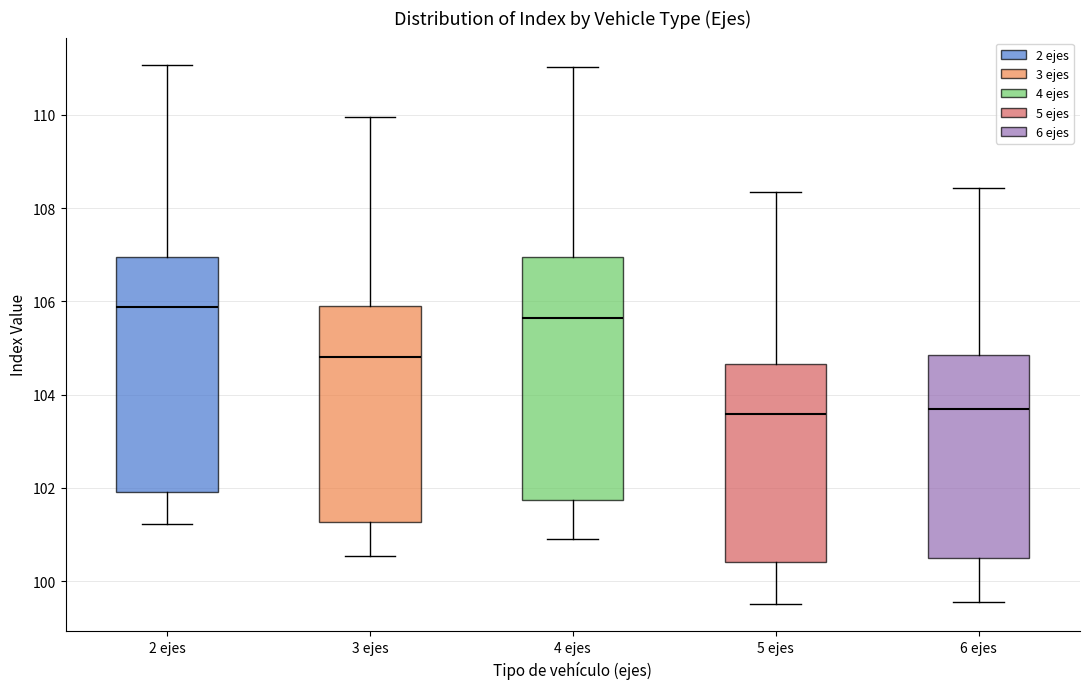

Reading left to right, transcribe this box plot: for each box, give where its median line is, the range the box spans, and where its two whiskers end, as read against the y-axis. The values are not printed on the chart, so give them approximately, as read against the axis.

2 ejes: median 105.8, box 102.0 to 107.0, whiskers 101.2 to 111.0
3 ejes: median 104.8, box 101.2 to 106.0, whiskers 100.6 to 110.0
4 ejes: median 105.6, box 101.8 to 107.0, whiskers 101.0 to 111.0
5 ejes: median 103.6, box 100.4 to 104.6, whiskers 99.6 to 108.4
6 ejes: median 103.6, box 100.4 to 104.8, whiskers 99.6 to 108.4